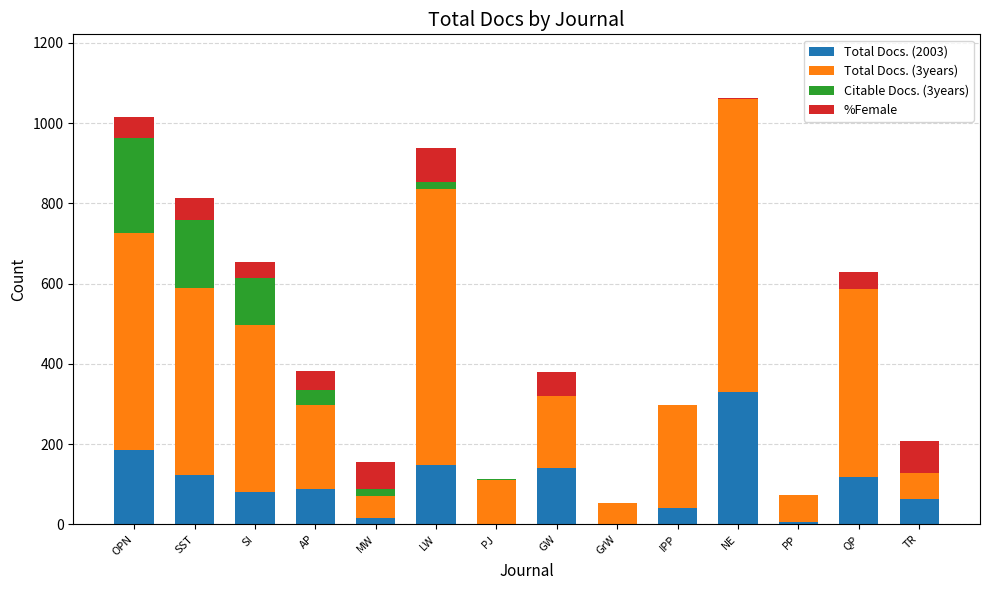

True or false: Total Docs. (2003) has a value of 186 at OPN.

True